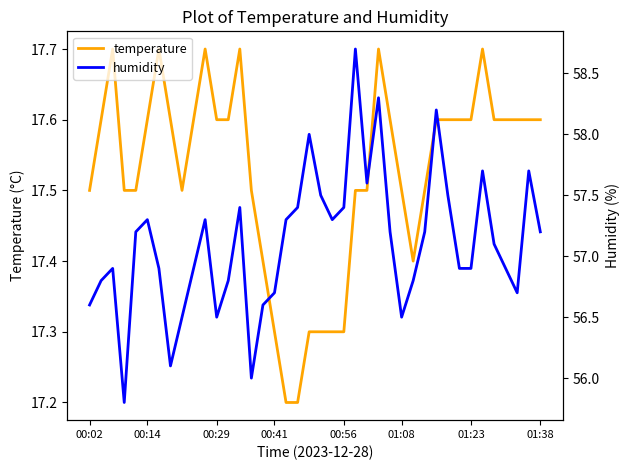

True or false: temperature has a value of 24.1 at 01:38.

False